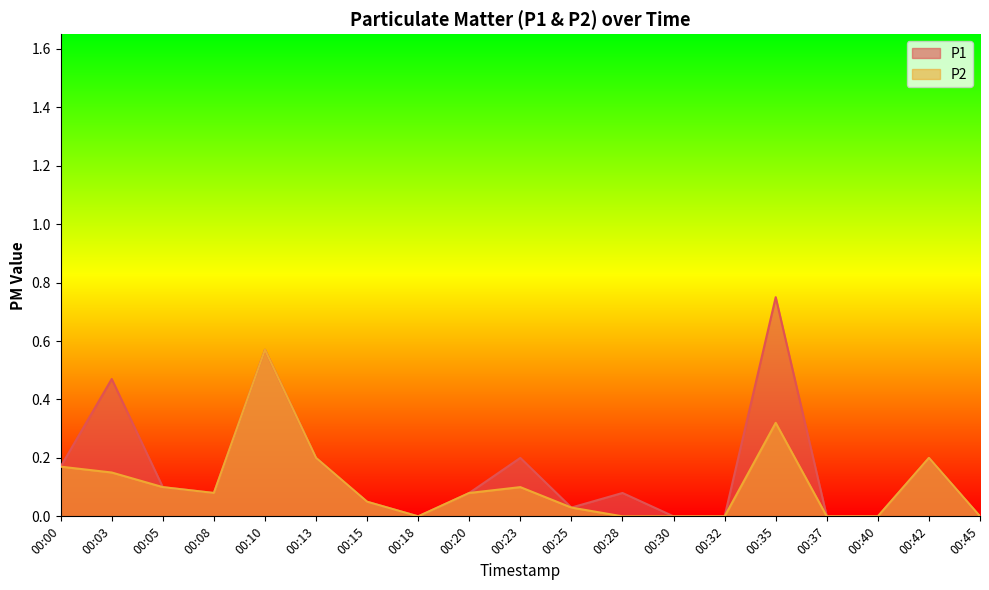

True or false: P2 and P1 cross at least once.

False